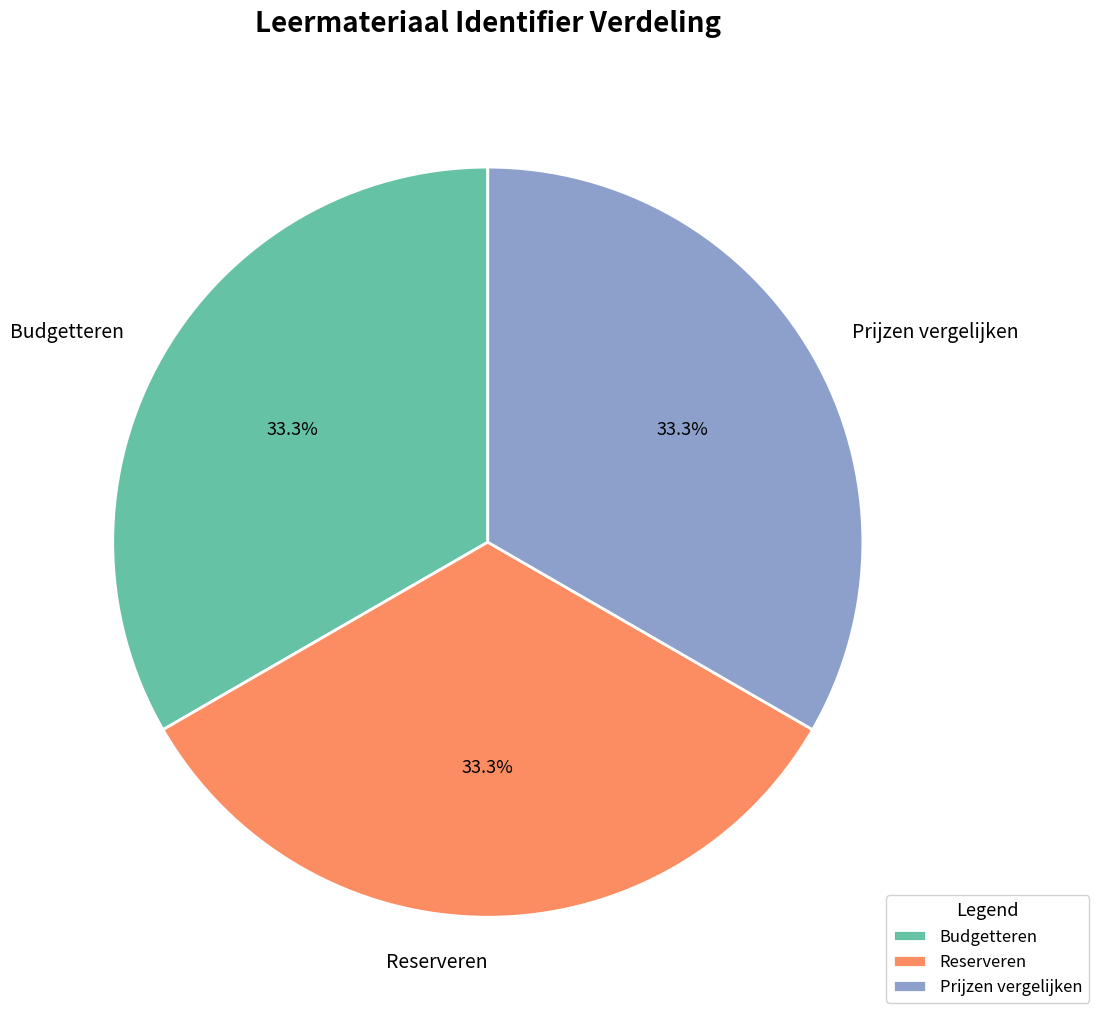

What is the ratio of the value at Prijzen vergelijken to the value at Reserveren?

1.0